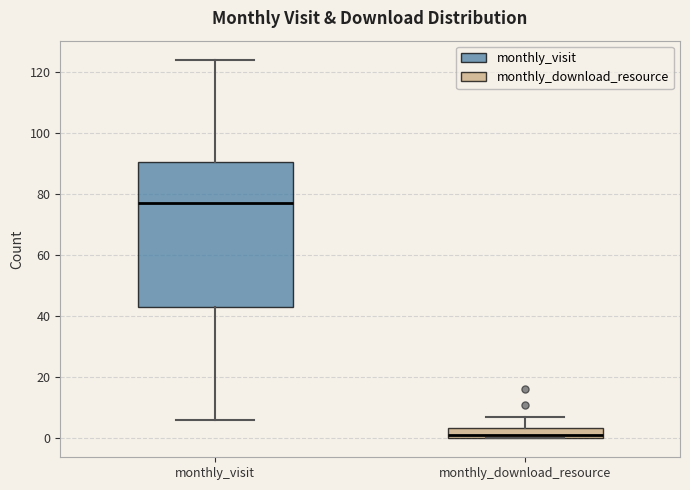

Where does the lower whisker of the box for monthly_visit end on the y-axis? The values are not printed on the chart, so give them approximately, as read against the axis.

6